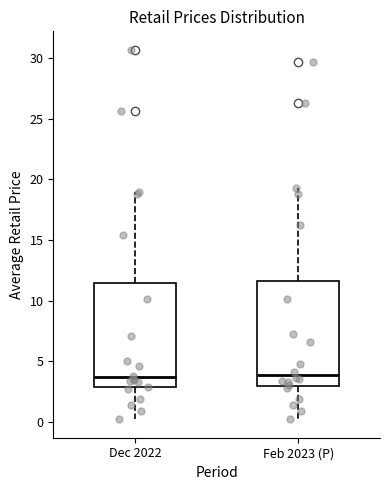

Where does the lower whisker of the box for Feb 2023 (P) end on the y-axis? The values are not printed on the chart, so give them approximately, as read against the axis.

0.0